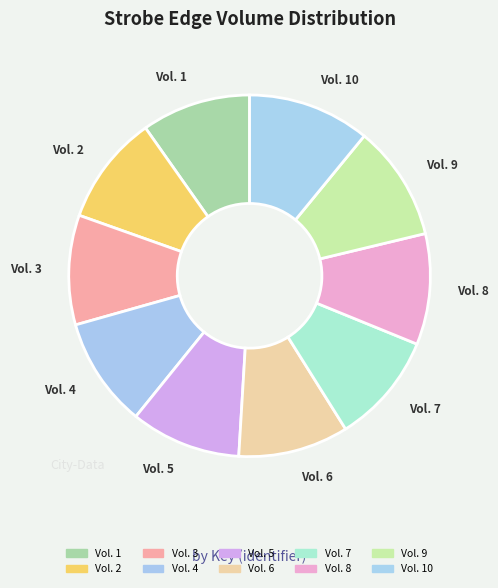

Approximately how many times larger is the value at Vol. 1 compared to Vol. 2?

1.0